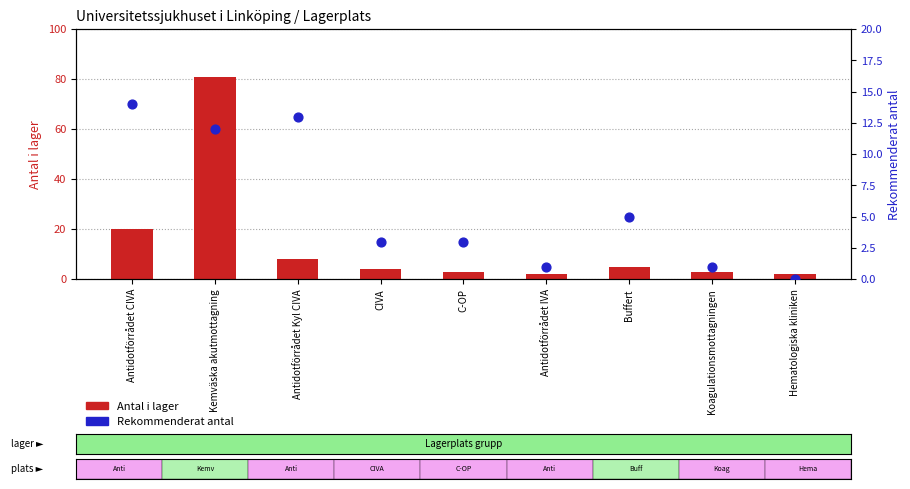

Which series has the largest Y range (max minus min)?

Antal i lager